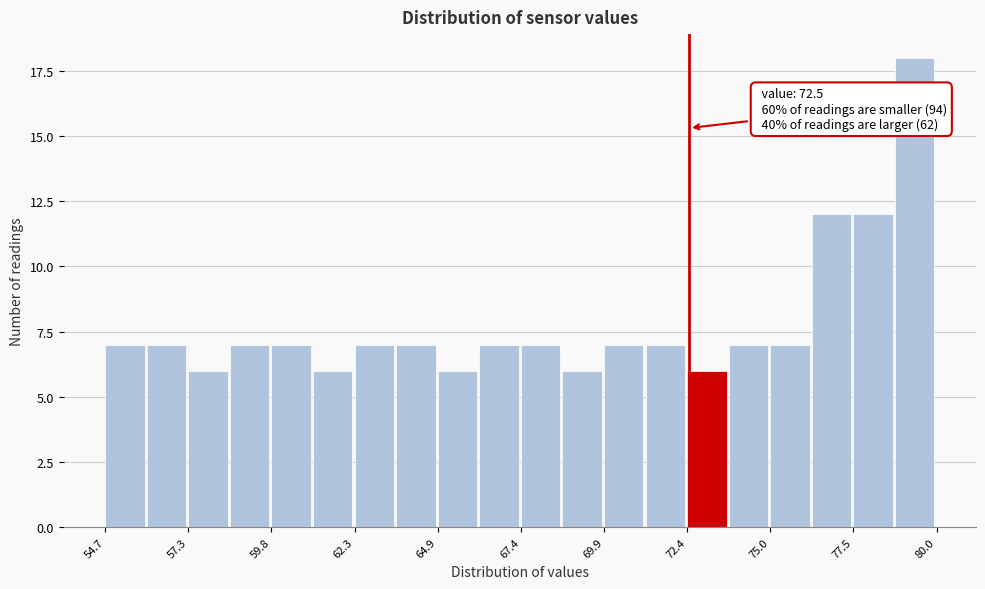

Read against the x-axis, roughly where is the centre of the tallest bar?

79.5